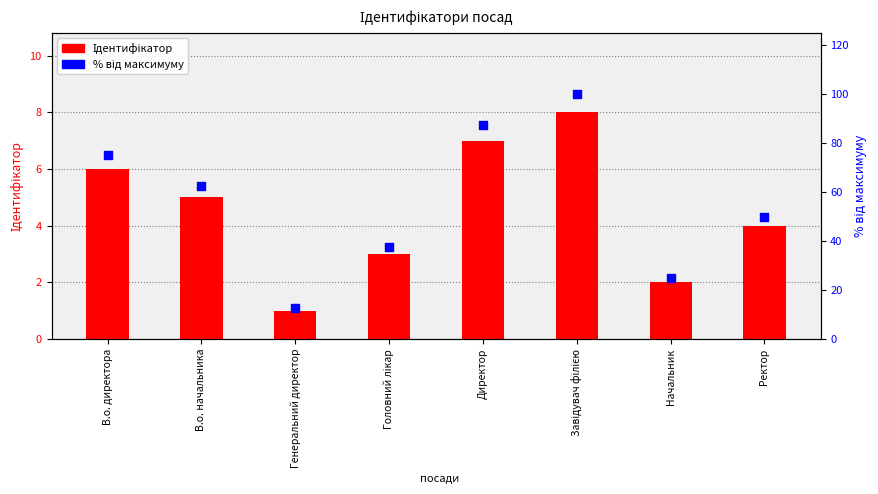

Is the value of % від максимуму at Генеральний директор greater than the value of Ідентифікатор at Головний лікар?

Yes